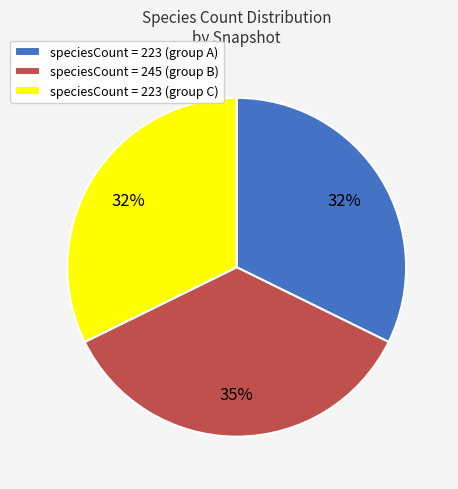

What percentage is the speciesCount = 245 (group B) slice, to the nearest percent?

35%